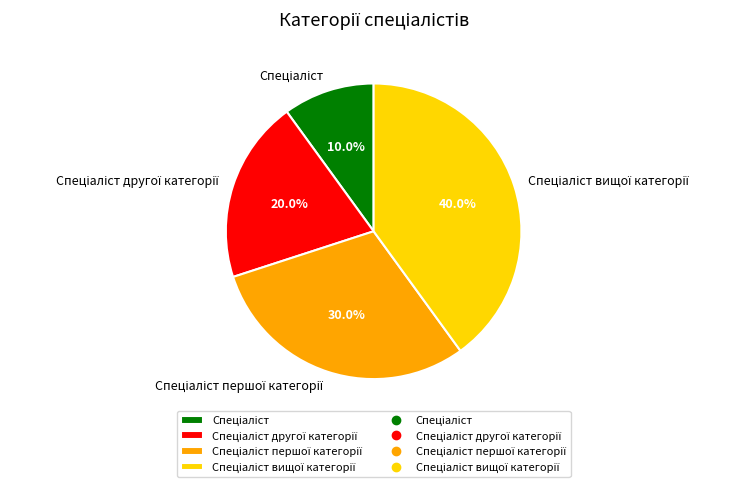

Is there any slice that represents more than half of the pie?

No